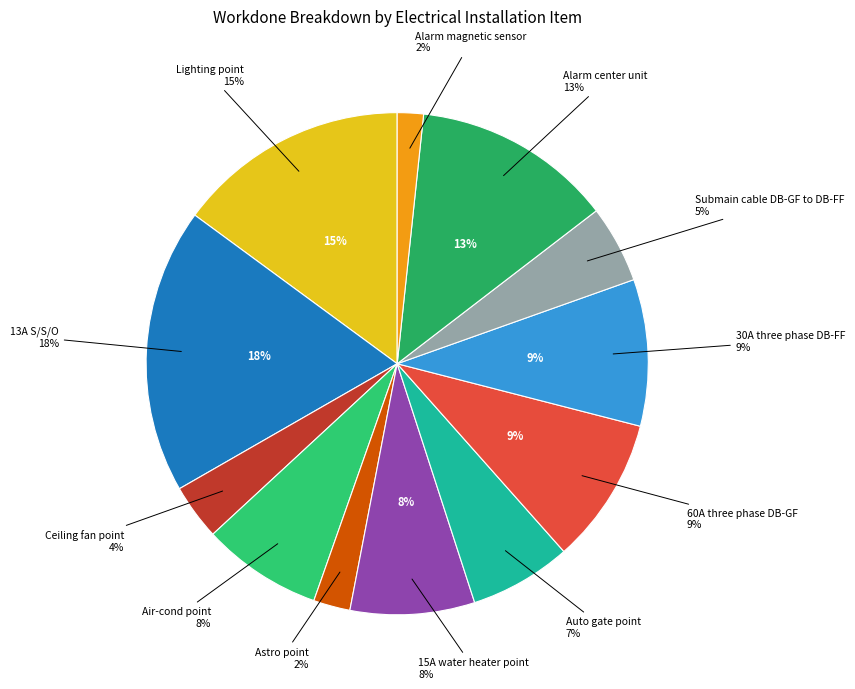

Is it true that Astro point is 1% of the pie?

False